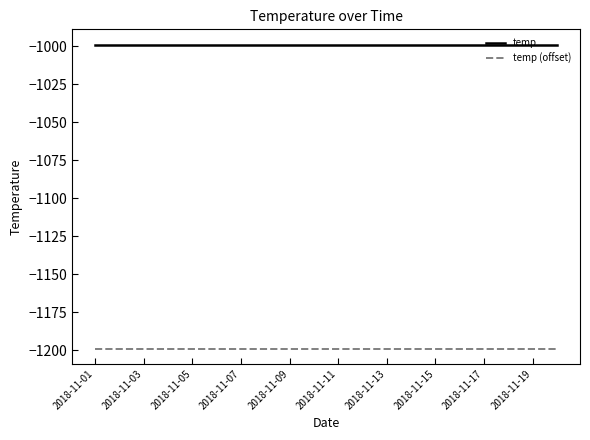

Is this an area chart (filled region under the line)?

No